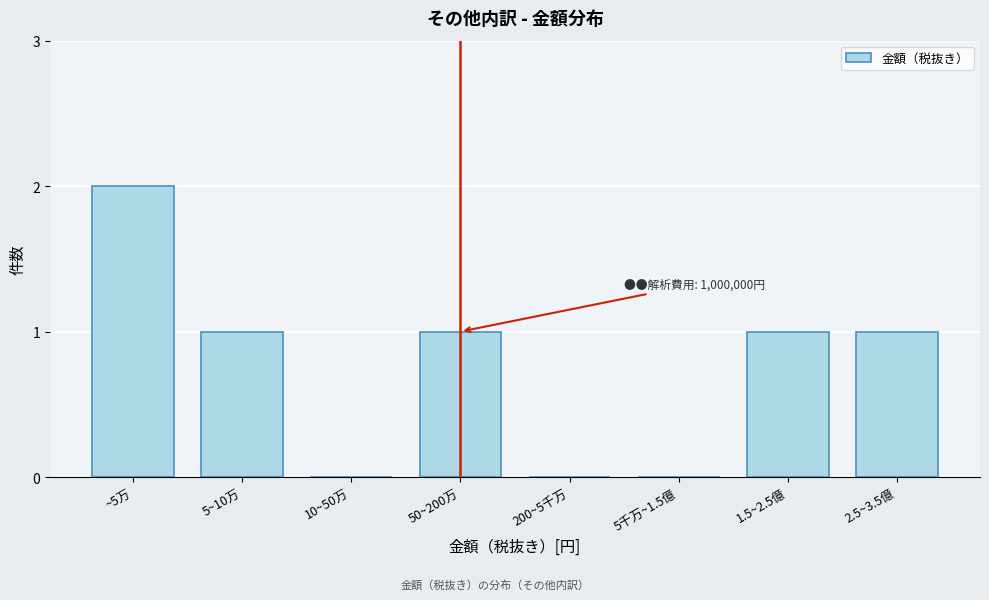

Reading right to left, transcribe all the data shown in this chart.

2.5~3.5億=1	1.5~2.5億=1	5千万~1.5億=0	200~5千万=0	50~200万=1	10~50万=0	5~10万=1	~5万=2